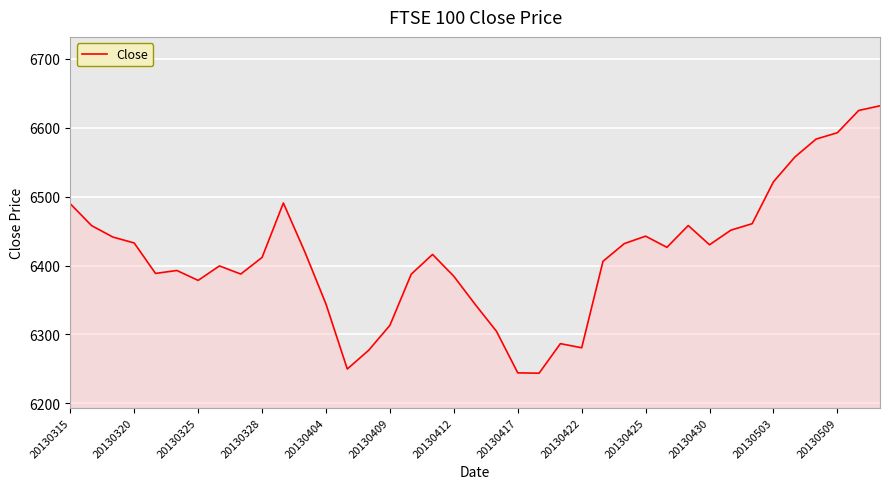

What is the minimum value shown in the chart?

6243.7